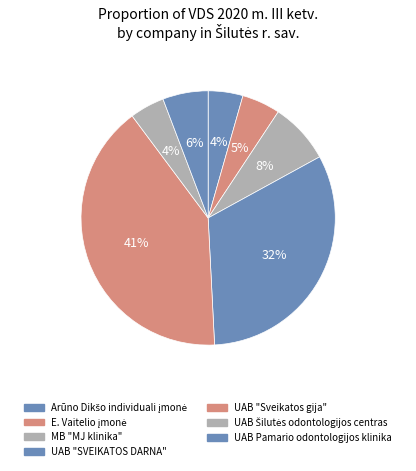

To the nearest percent, what is the average slice percentage?

14%